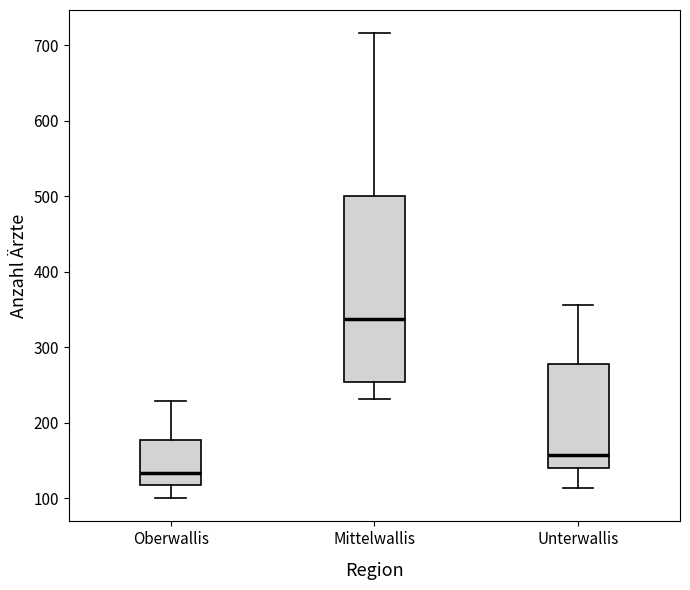

Where does the upper whisker of the box for Oberwallis end on the y-axis? The values are not printed on the chart, so give them approximately, as read against the axis.

230